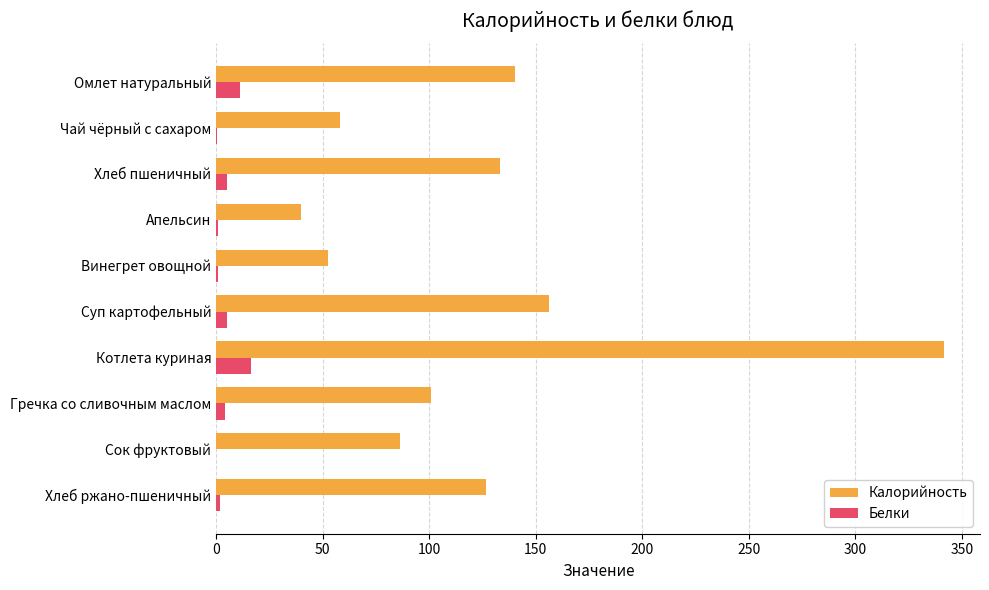

What is the sum of all Белки values?

46.1